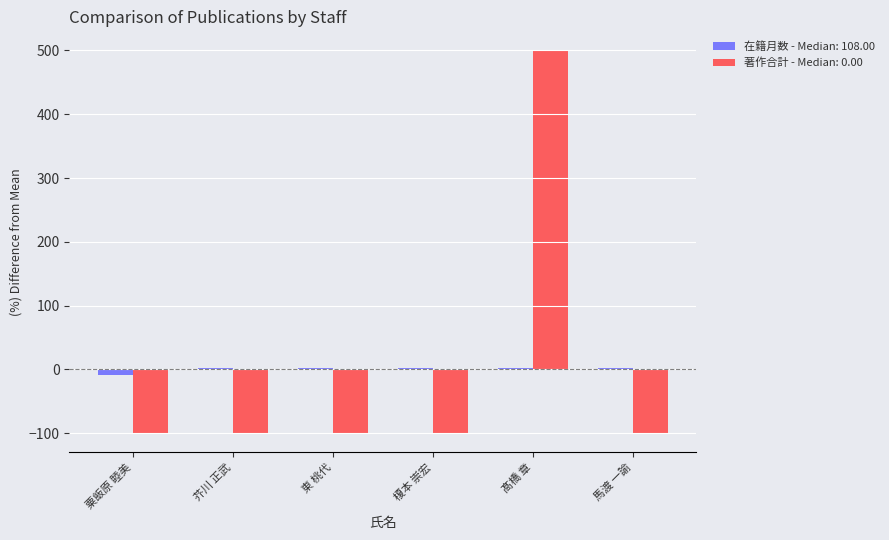

Is the value of 著作合計 - Median: 0.00 at 東 桃代 greater than the value of 在籍月数 - Median: 108.00 at 東 桃代?

No